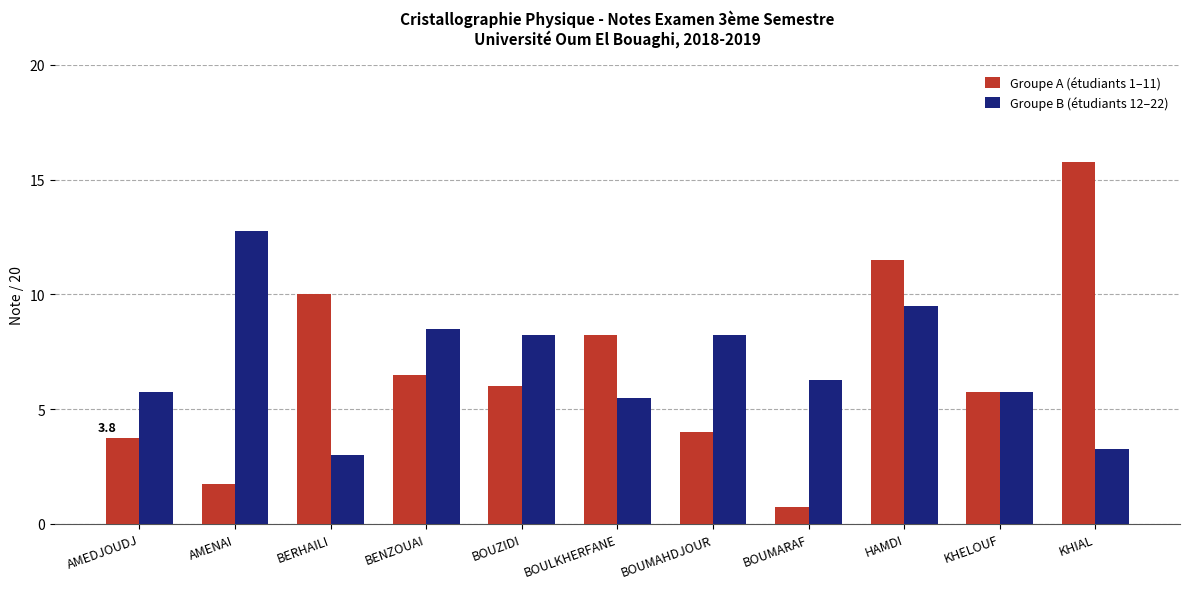

What is the total value across all series at KHIAL?

19.0